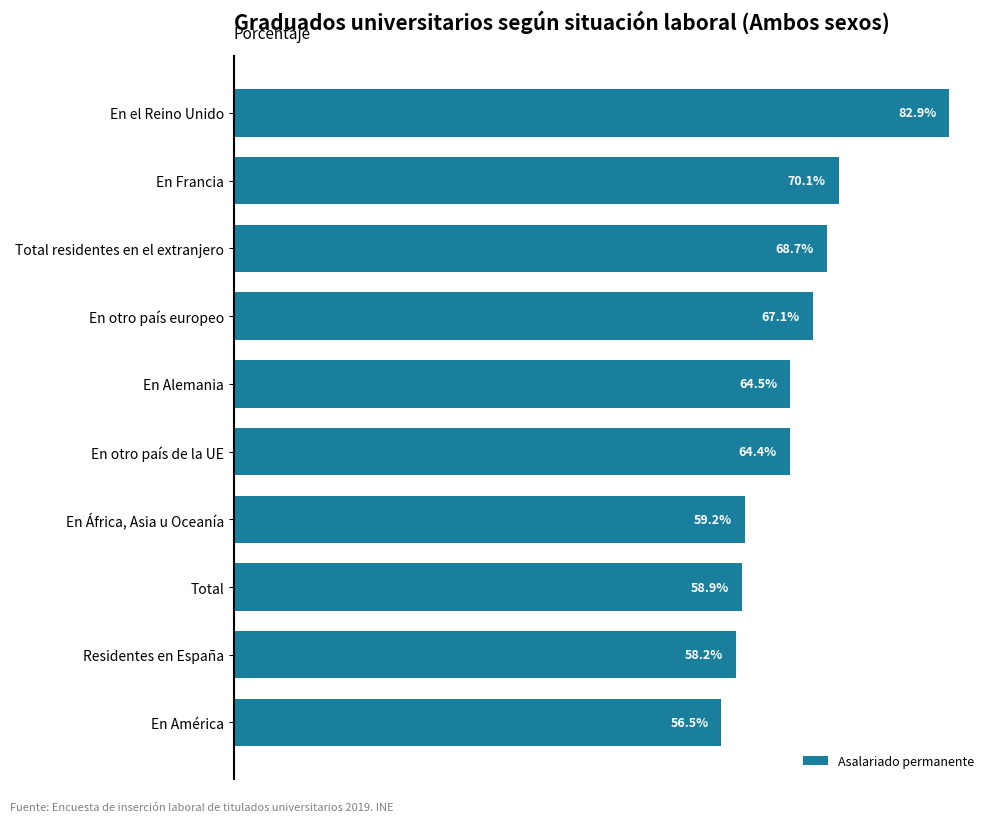

At which label is the value closest to 69?

Total residentes en el extranjero